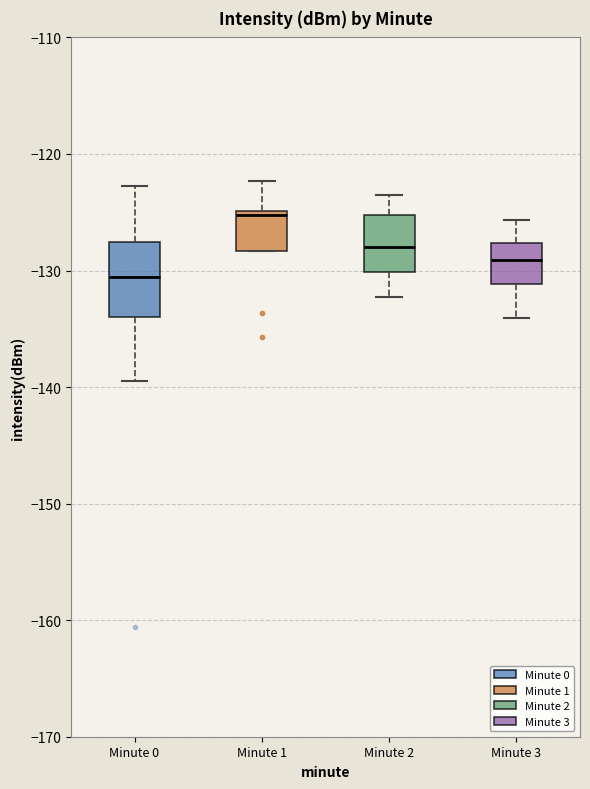

Reading left to right, read every box against the y-axis: the position of its median line, the range the box covers, and the ends of its whiskers. The values are not printed on the chart, so give them approximately, as read against the axis.

Minute 0: median -131, box -134 to -128, whiskers -139 to -123
Minute 1: median -125 (just below the box's upper edge), box -128 to -125, whiskers -128 to -122
Minute 2: median -128, box -130 to -125, whiskers -132 to -123
Minute 3: median -129, box -131 to -128, whiskers -134 to -126